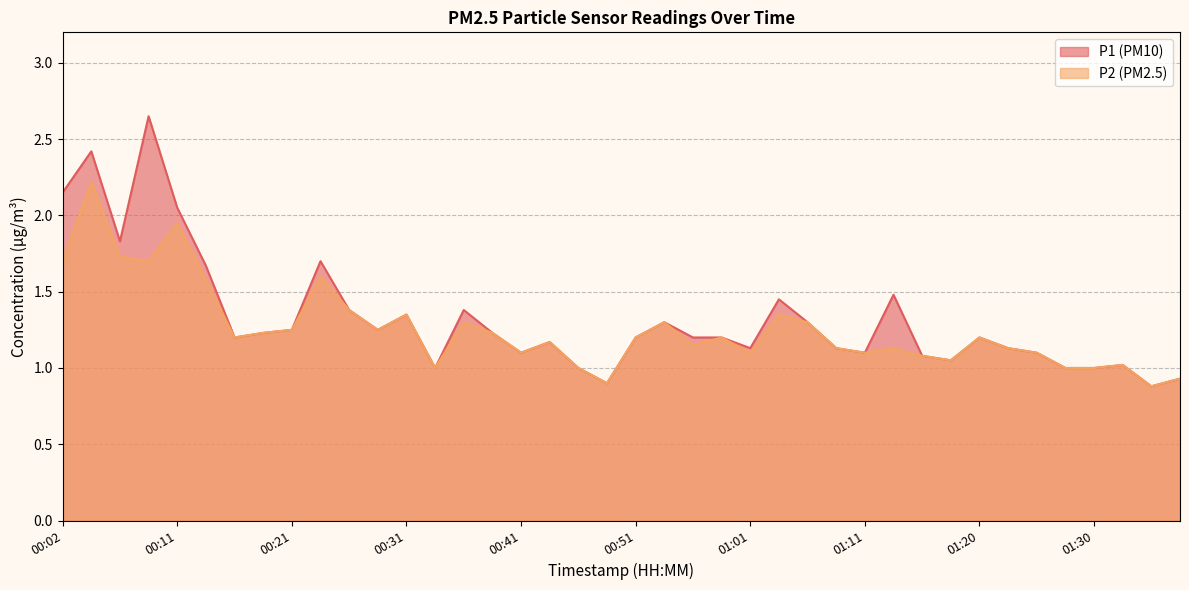

Which label corresponds to the largest value in the chart?

00:09